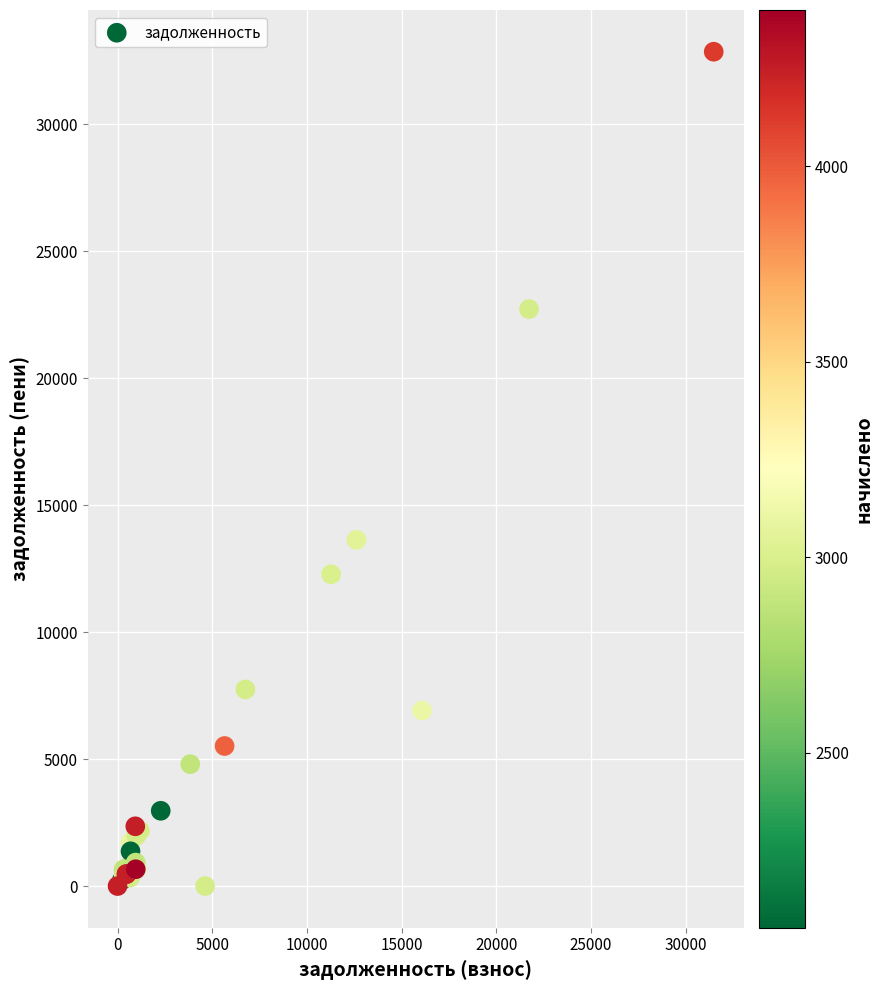

What Y value in the scatter plot is closest to 16428?

13633.3